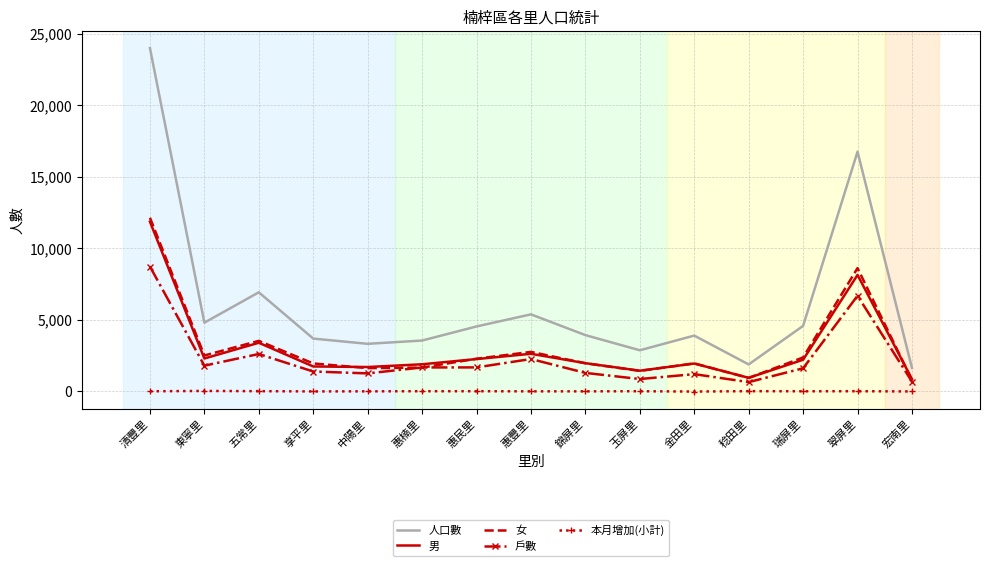

Between 清豐里 and 瑞屏里, which series saw the biggest shift?

人口數